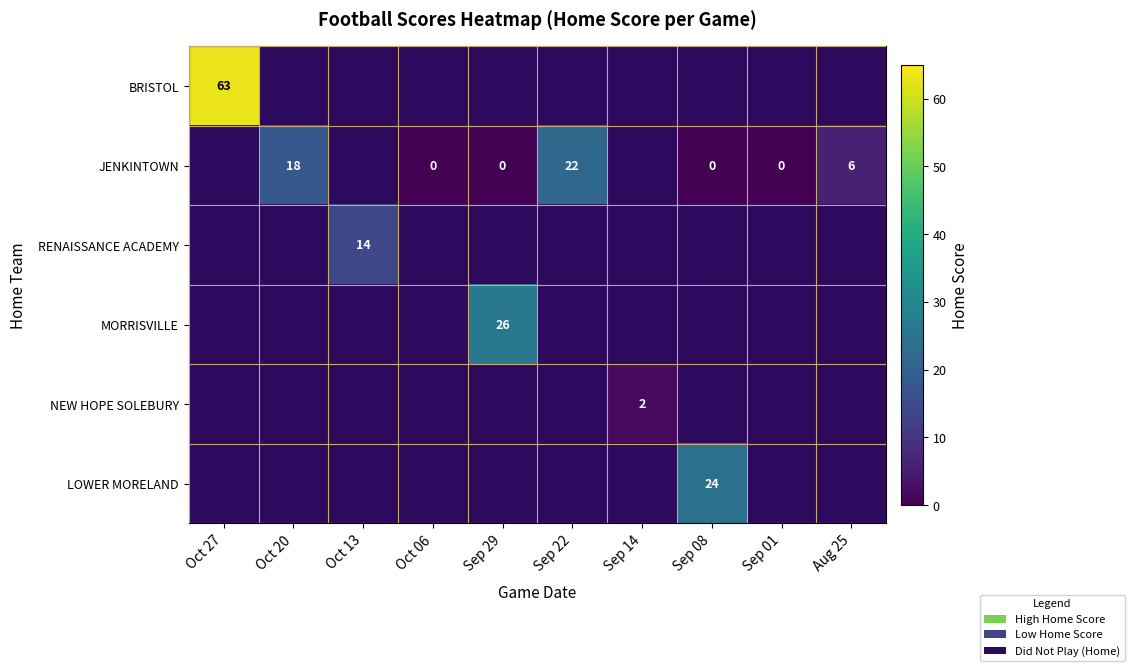

True or false: BRISTOL has a value of 63 at Oct 27.

True